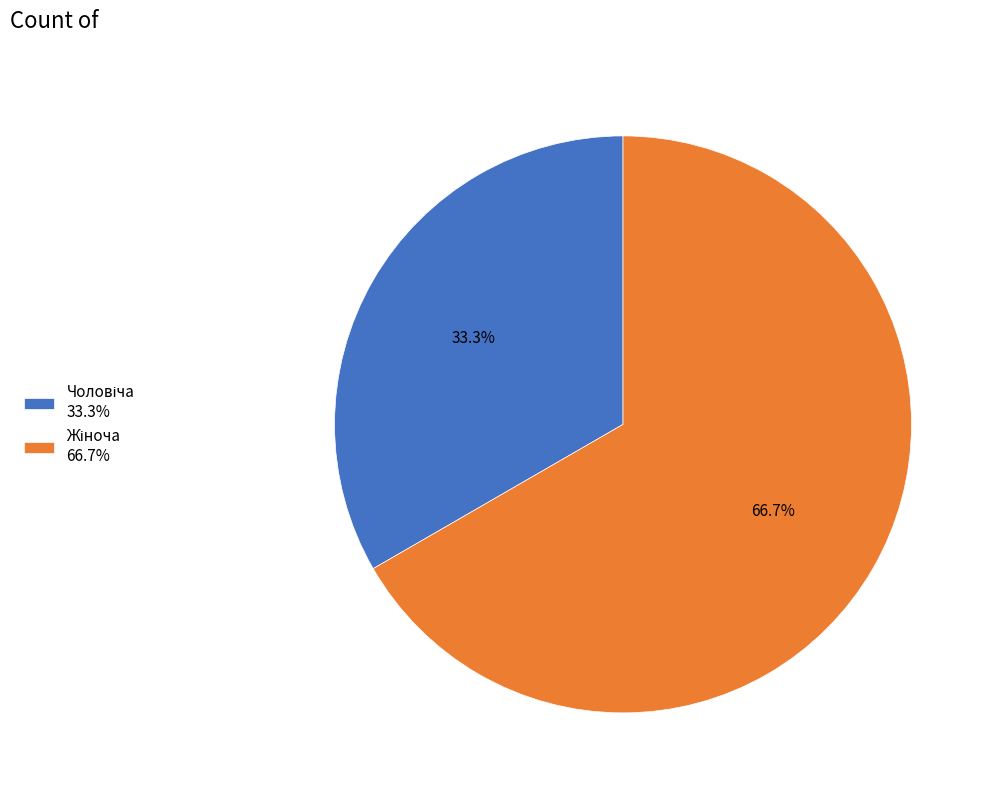

Is there a majority slice in this chart?

Yes